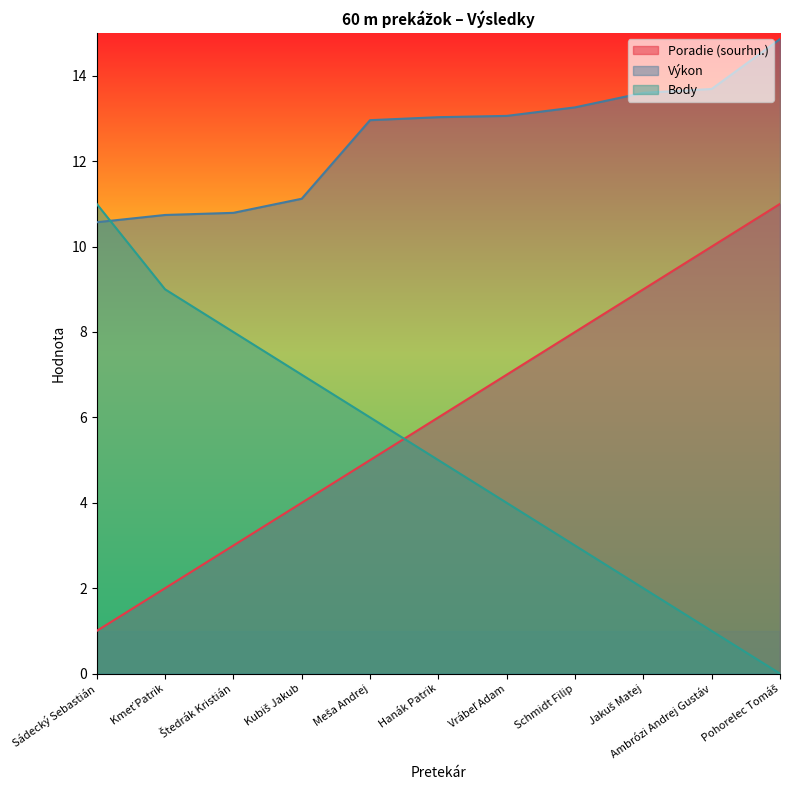

At which label does Poradie (sourhn.) reach its minimum?

Sádecký Sebastián